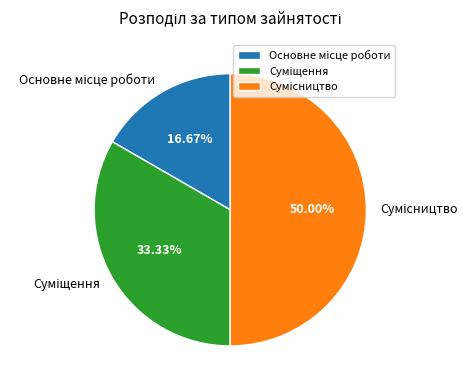

What is the change in value from Основне місце роботи to Сумісництво?

+2